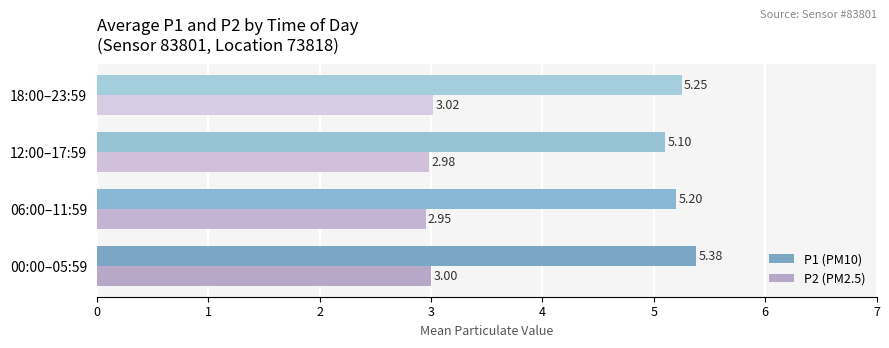

What is the highest value of the P1 (PM10) series?

5.4